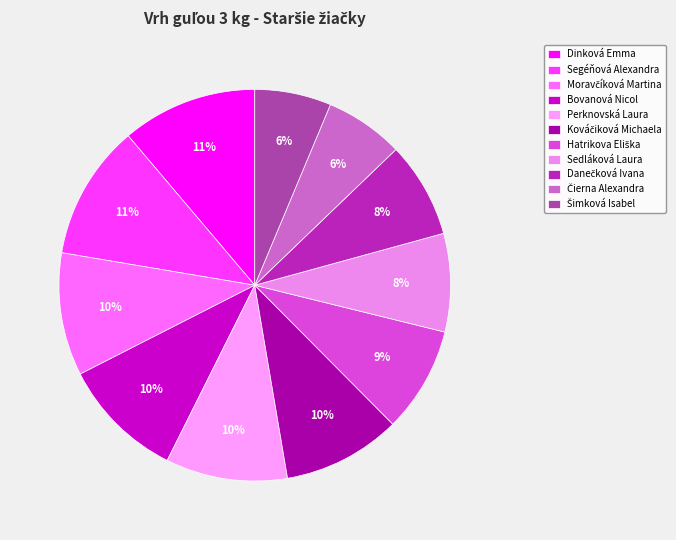

How many segments does this pie chart have?

11